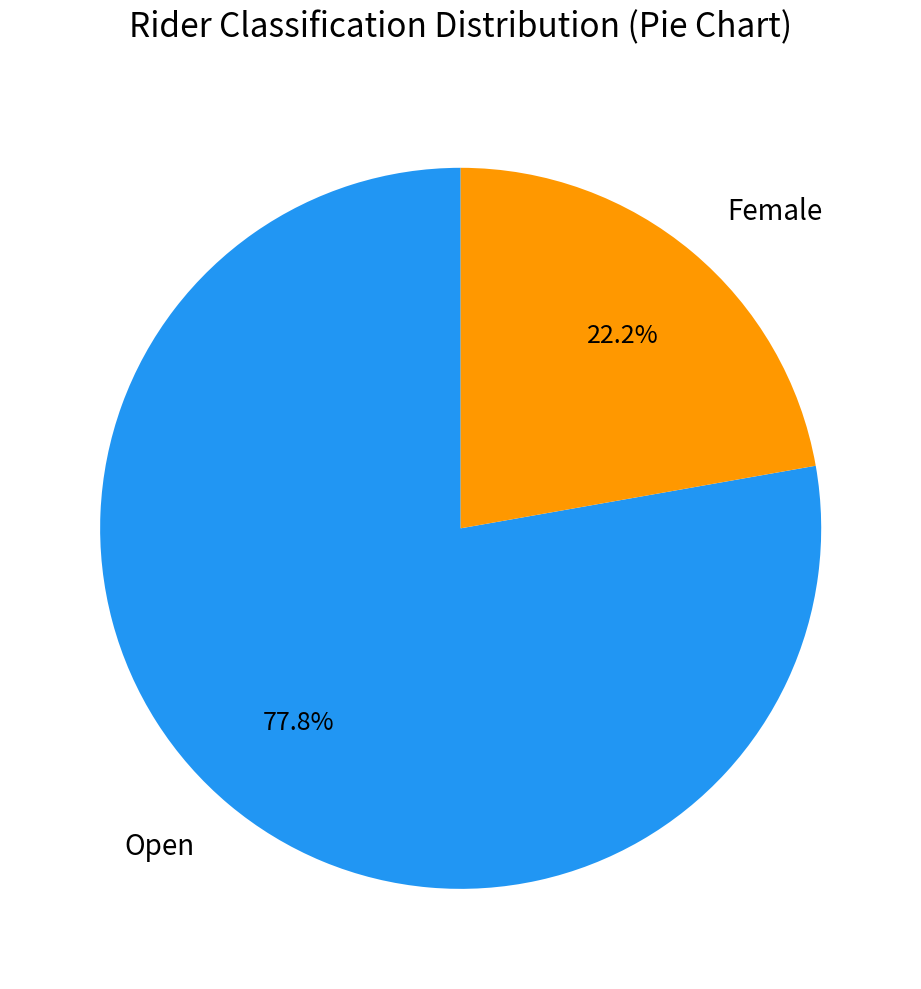

Count the number of slices in the pie.

2